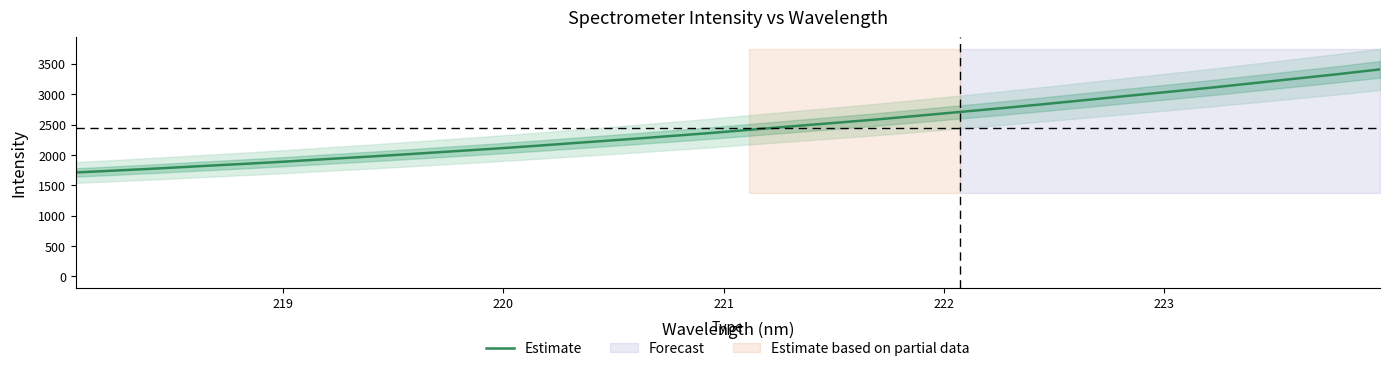

True or false: there are more than 0 points higher than both neighbors.

False